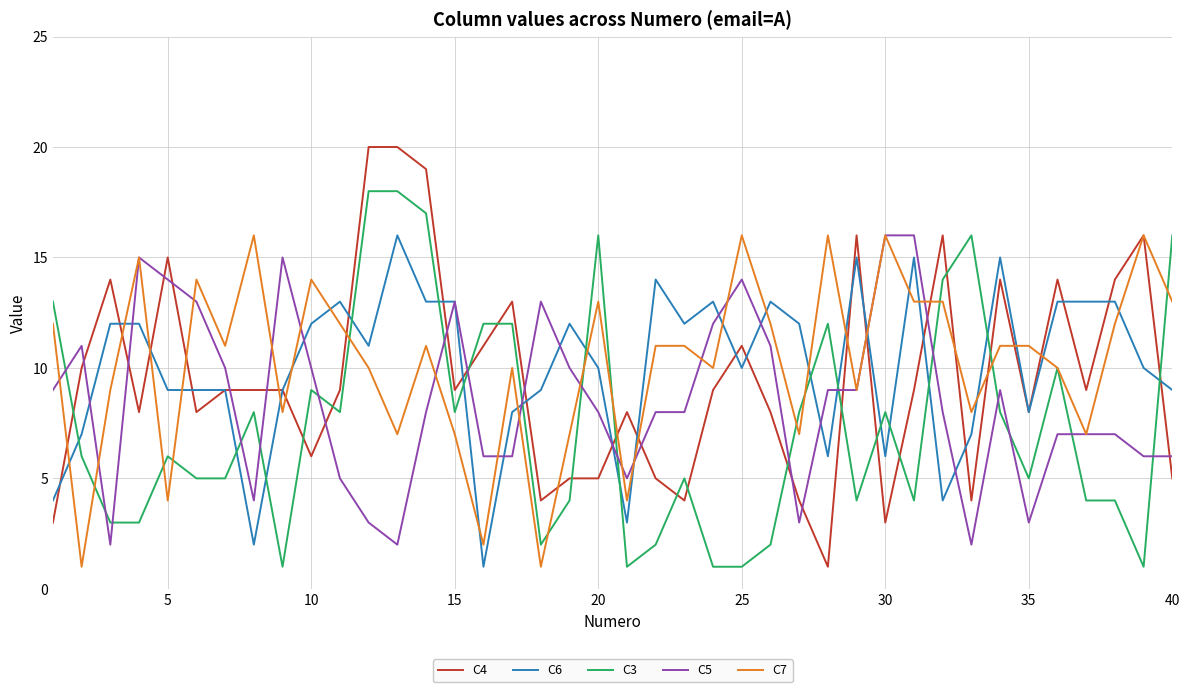

Does the chart display data point markers on the line(s)?

No